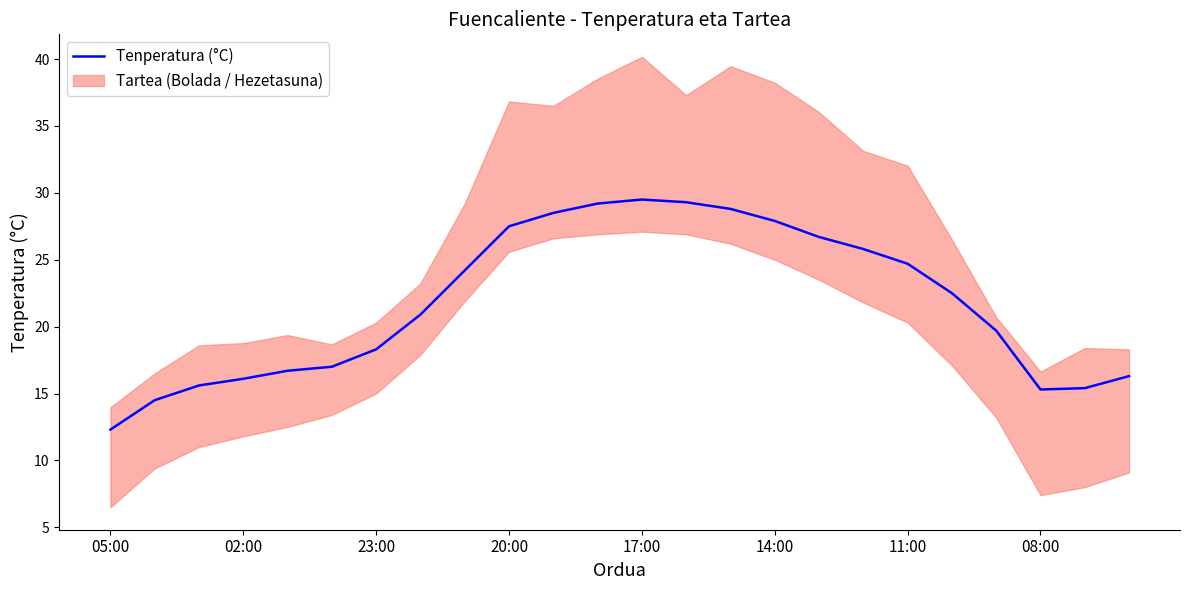

What is the lowest value of the Tenperatura (°C) series?

12.3